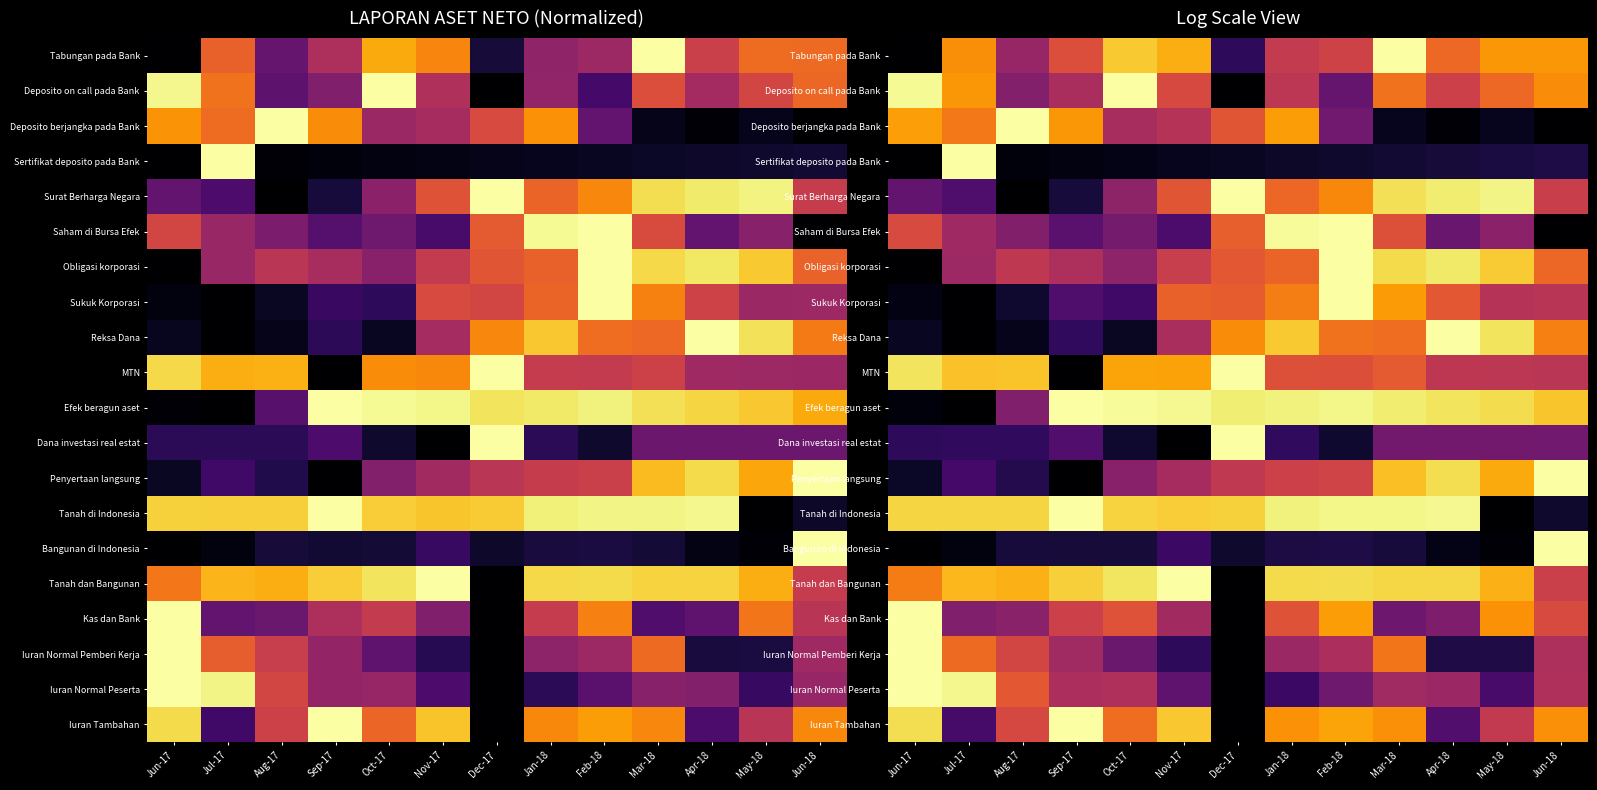

Is the value of Reksa Dana at Oct-17 greater than the value of Efek beragun aset at Apr-18?

No